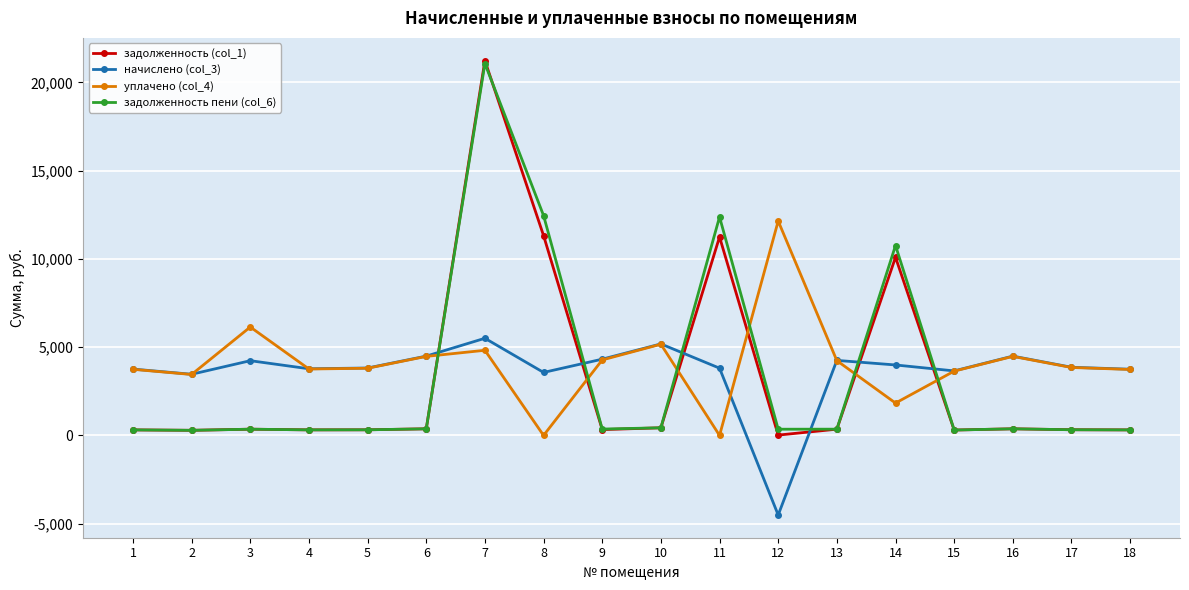

Which series has the largest total across all categories?

уплачено (col_4)